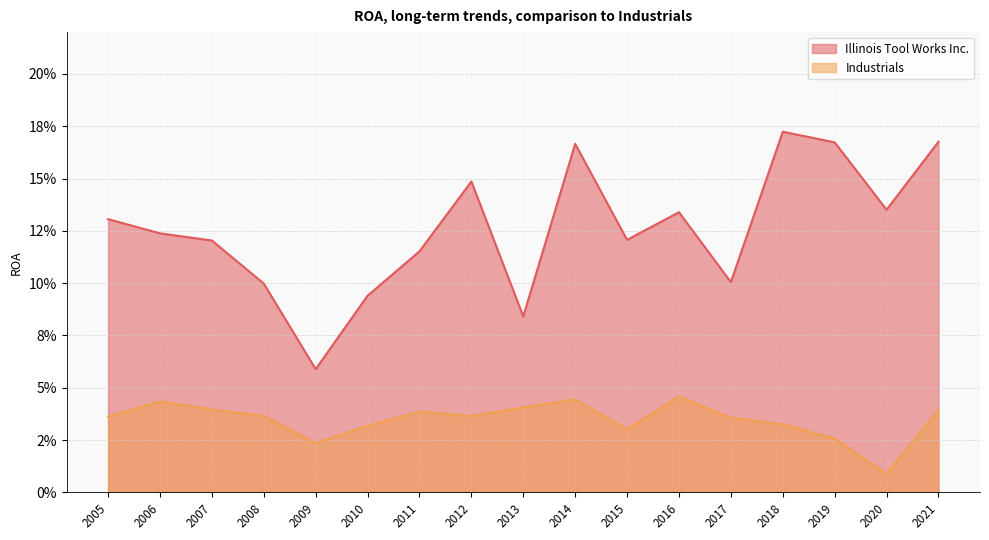

What is the sum of all Illinois Tool Works Inc. values?

2.1